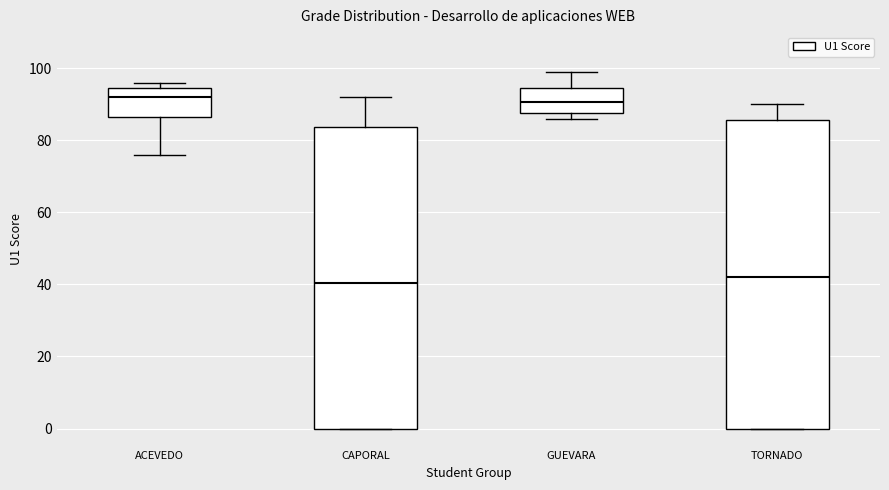

Where does the median line of the box for TORNADO sit on the y-axis? The values are not printed on the chart, so give them approximately, as read against the axis.

42